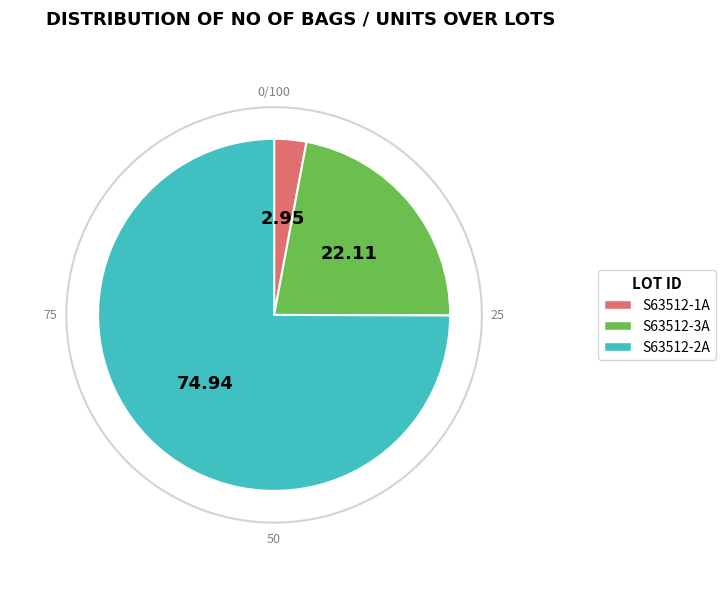

Count the number of slices in the pie.

3